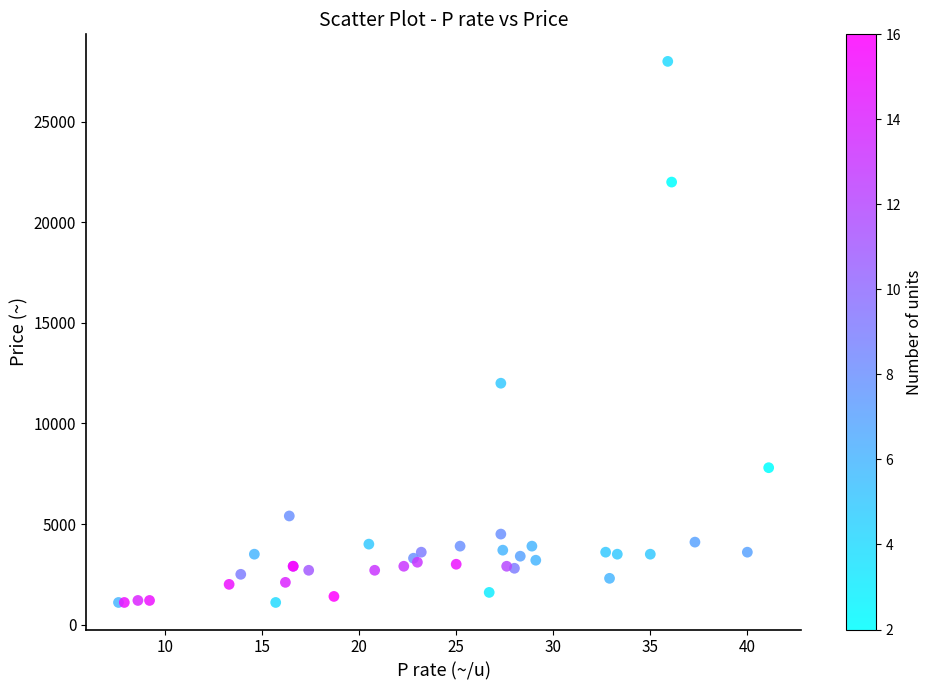

What Y value in the scatter plot is closest to 14550?

12000